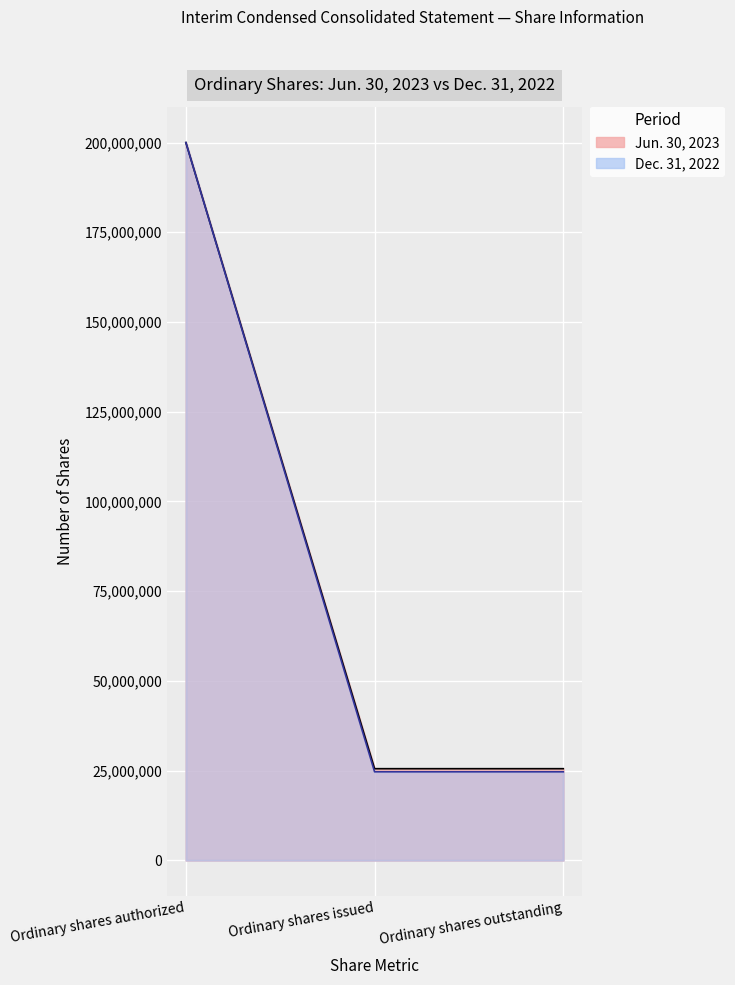

List the series in order of their peak value, lowest first.

Jun. 30, 2023, Dec. 31, 2022